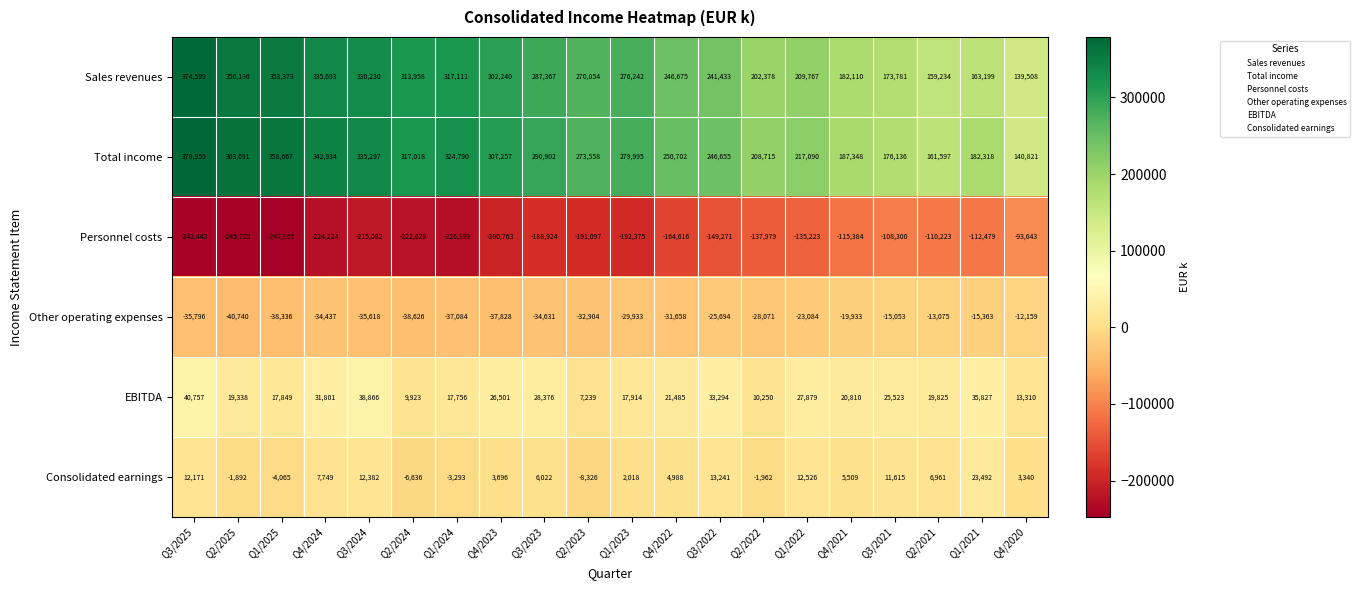

Which series has the largest total across all categories?

Total income